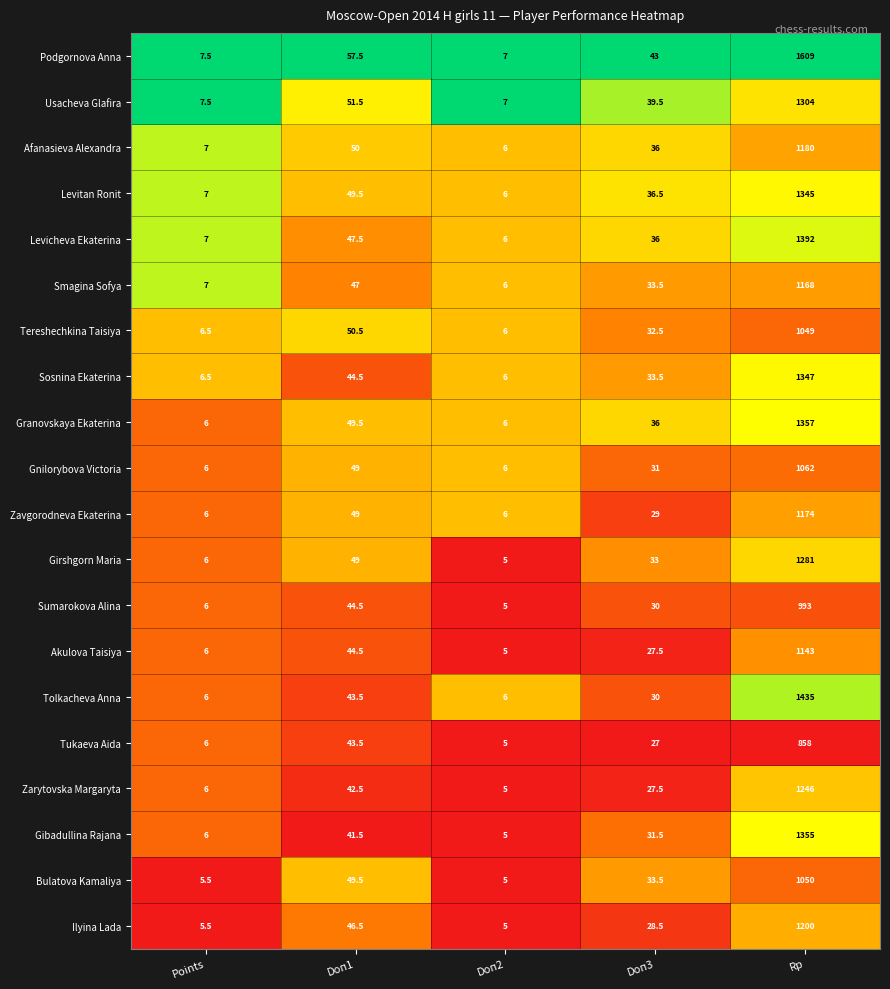

Is it true that Afanasieva Alexandra equals 17.4 at Doп3?

False